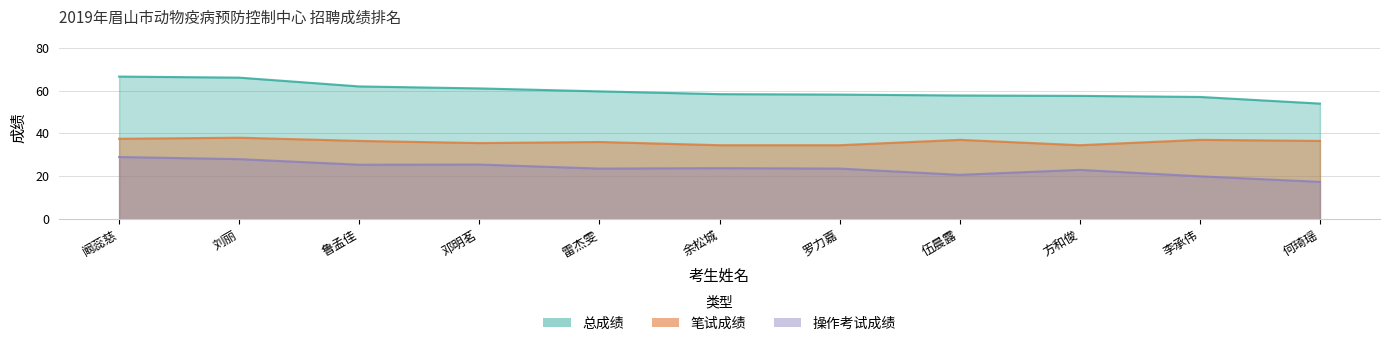

What is the value of the 笔试成绩 point at the 10th from the left?

37.0